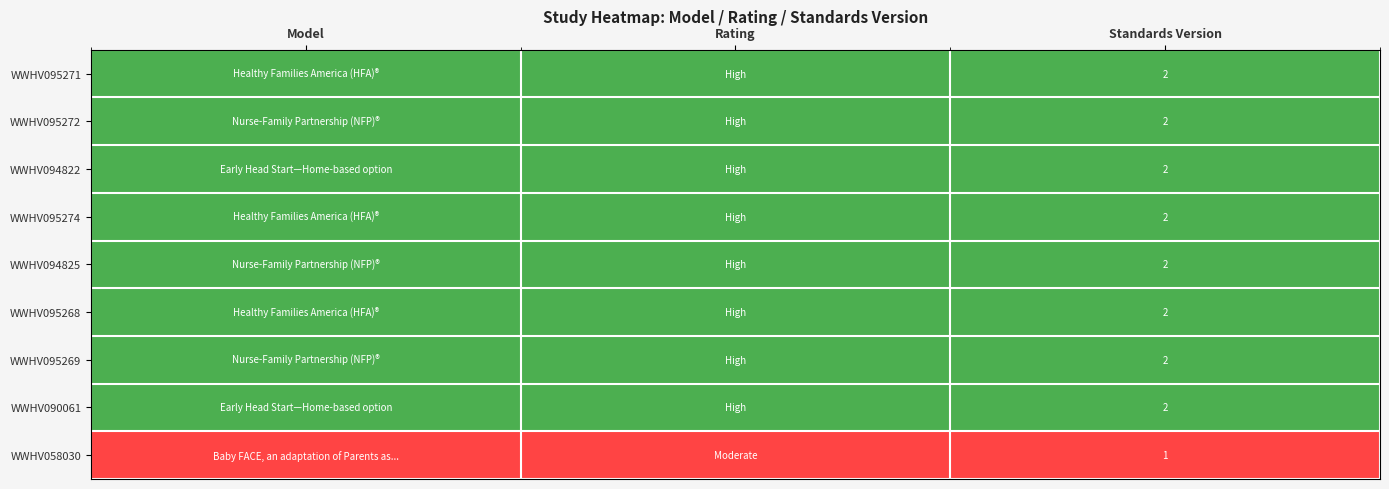

At which category does the chart reach its minimum across all series?

Model